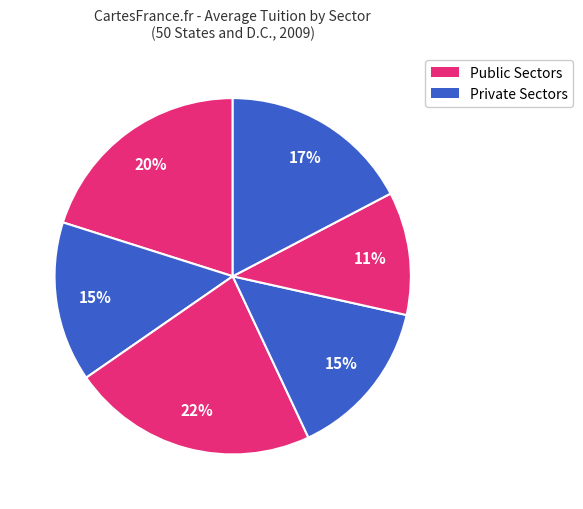

Count the number of slices in the pie.

6